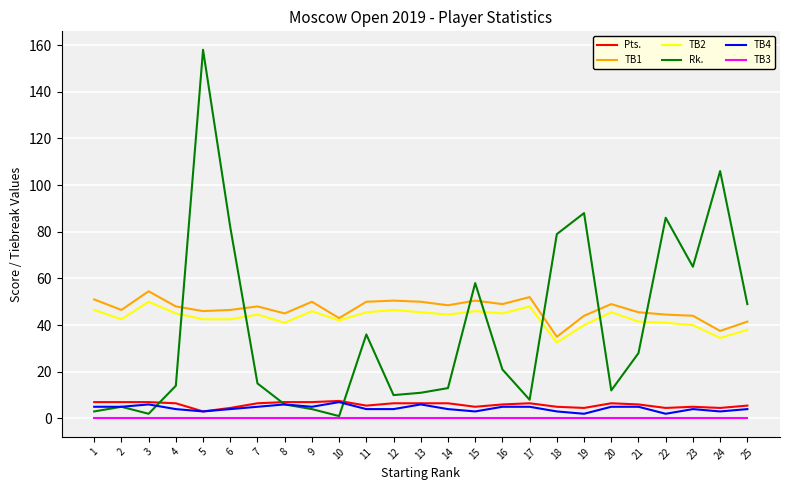

Where is the first local minimum for TB1?

2